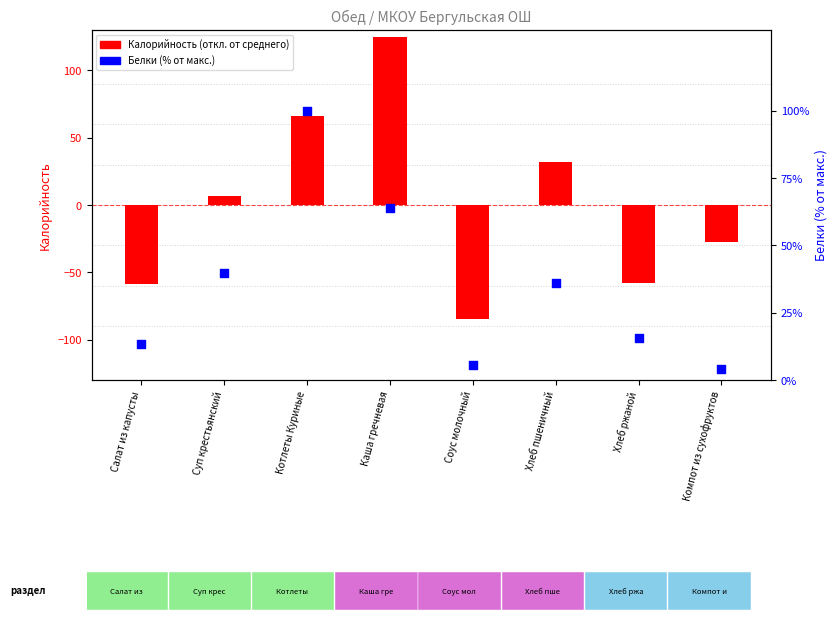

Which series reaches the minimum Y coordinate?

Калорийность (от среднего)